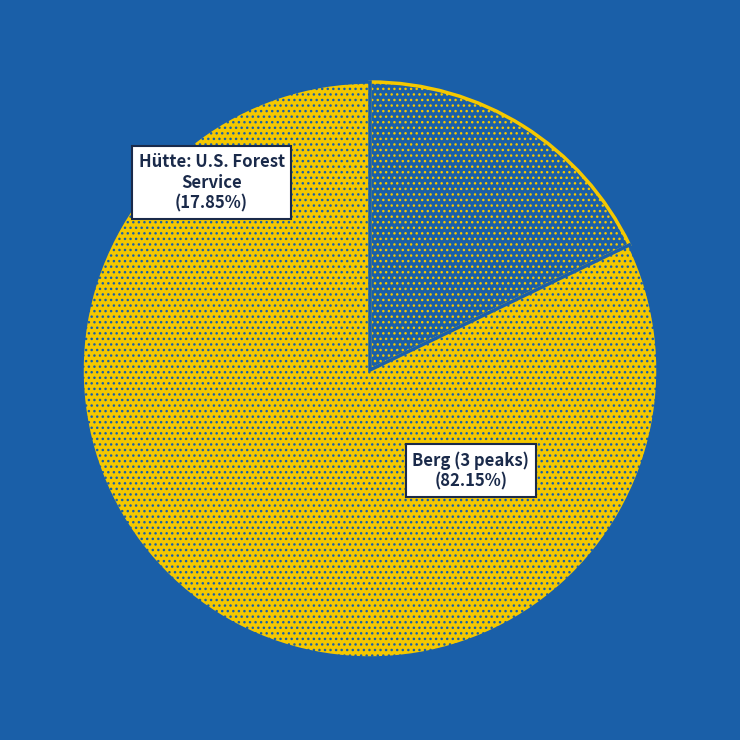

Does any single category account for the majority?

Yes